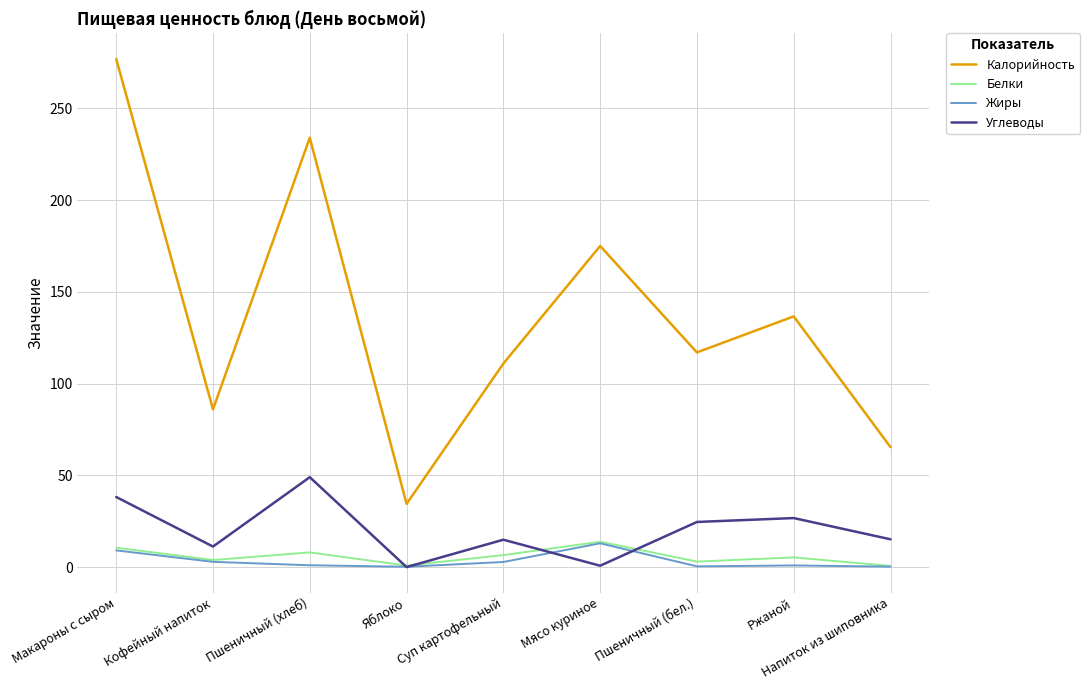

True or false: Калорийность and Белки cross at least once.

False